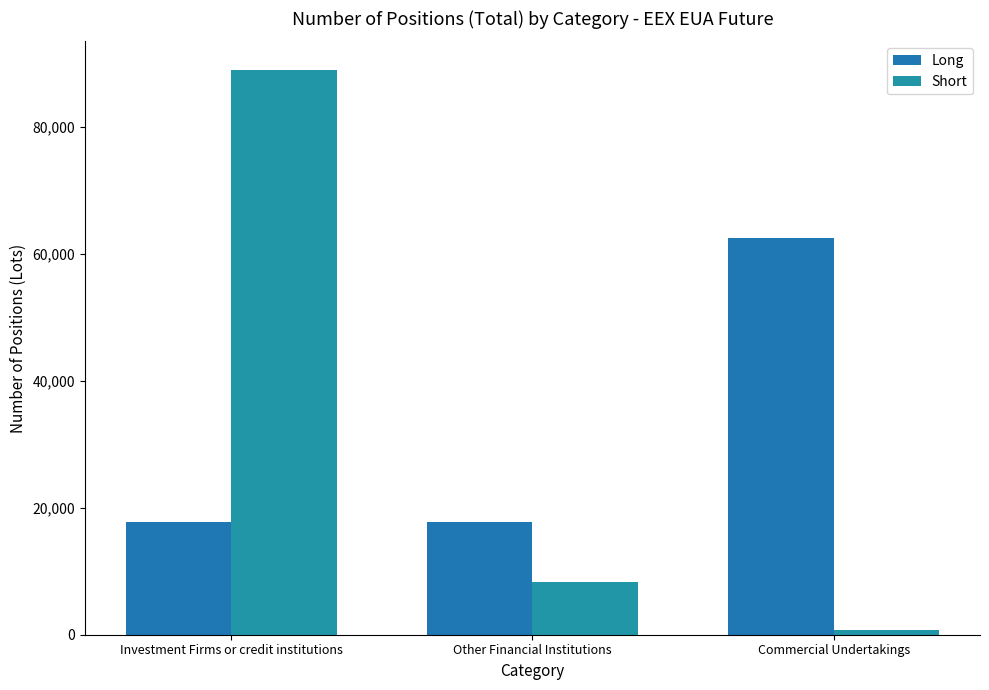

Is the value of Long at Other Financial Institutions greater than the value of Short at Commercial Undertakings?

Yes